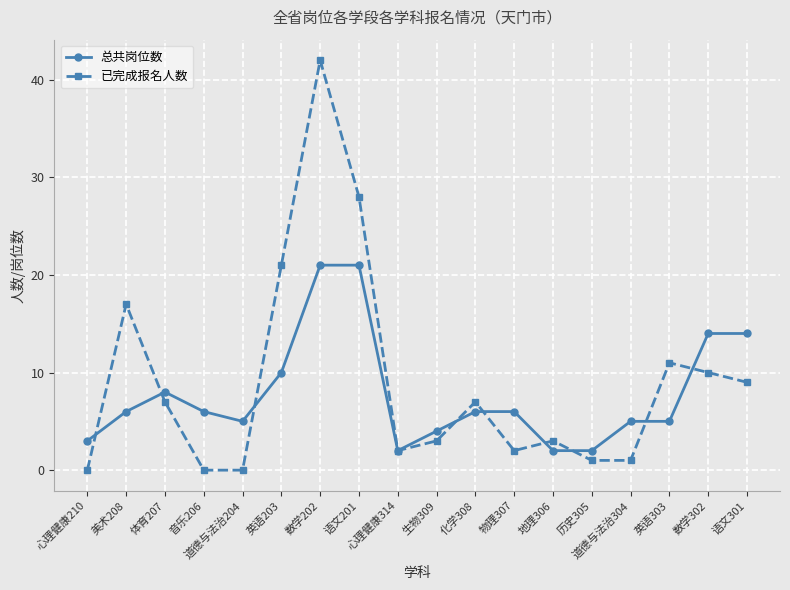

Does the chart display data point markers on the line(s)?

Yes